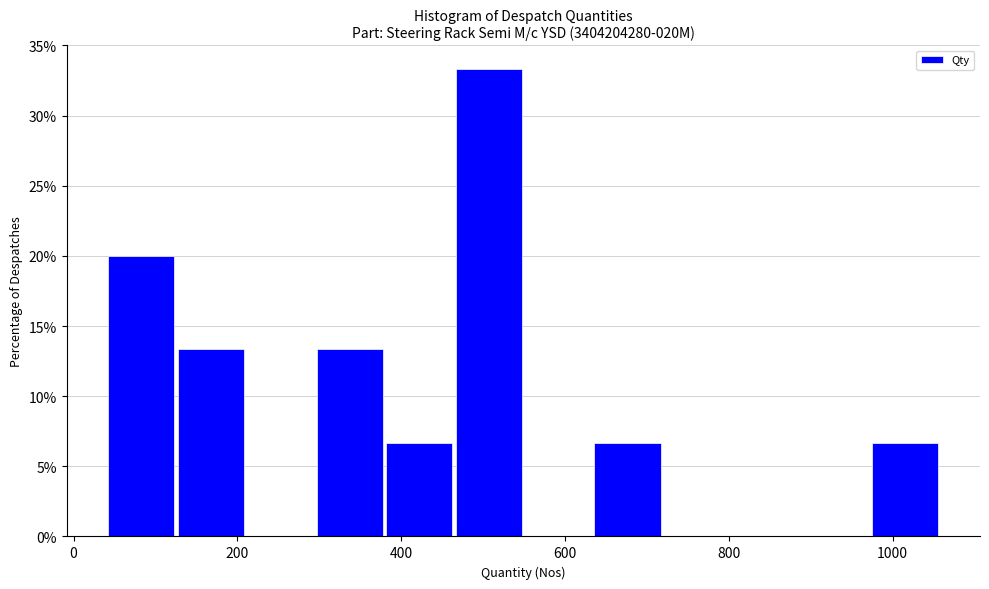

Reading left to right, transcribe this chart: for each bar, give the range it covers on the x-axis and its height. Neither the bar edges nor the heights are printed on the chart, so give them approximately, as read against the axes.

40 to 120: 20.0
120 to 200: 13.5
200 to 300: 0
300 to 380: 13.5
380 to 460: 6.5
460 to 540: 33.5
540 to 640: 0
640 to 720: 6.5
720 to 800: 0
800 to 880: 0
880 to 980: 0
980 to 1060: 6.5